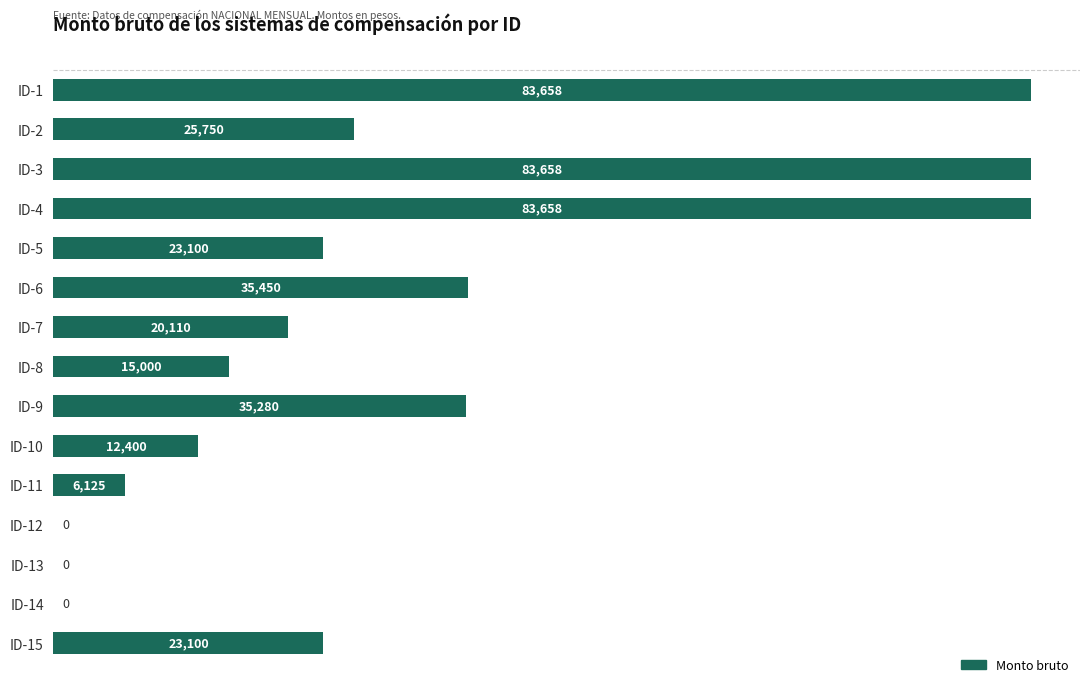

Is it true that the value at ID-1 is 21868.3?

False